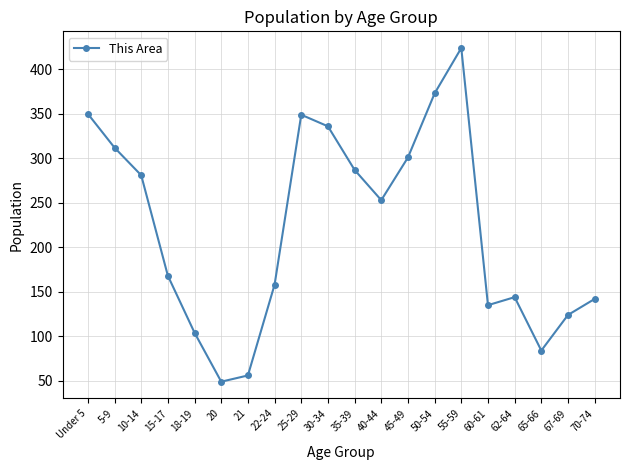

Between 35-39 and 50-54, which is larger?

50-54